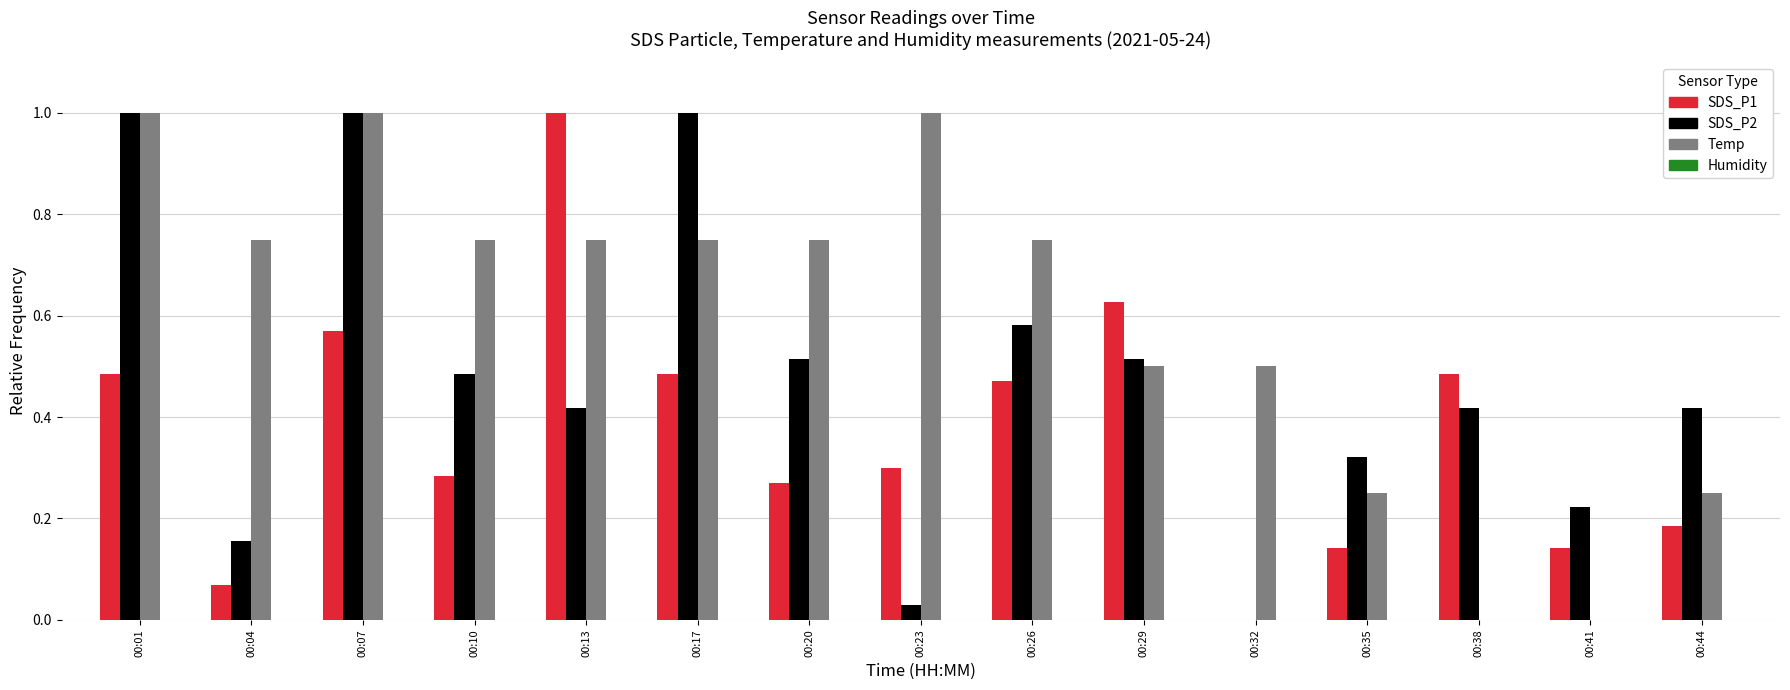

At which category is the sum across all series the highest?

00:07